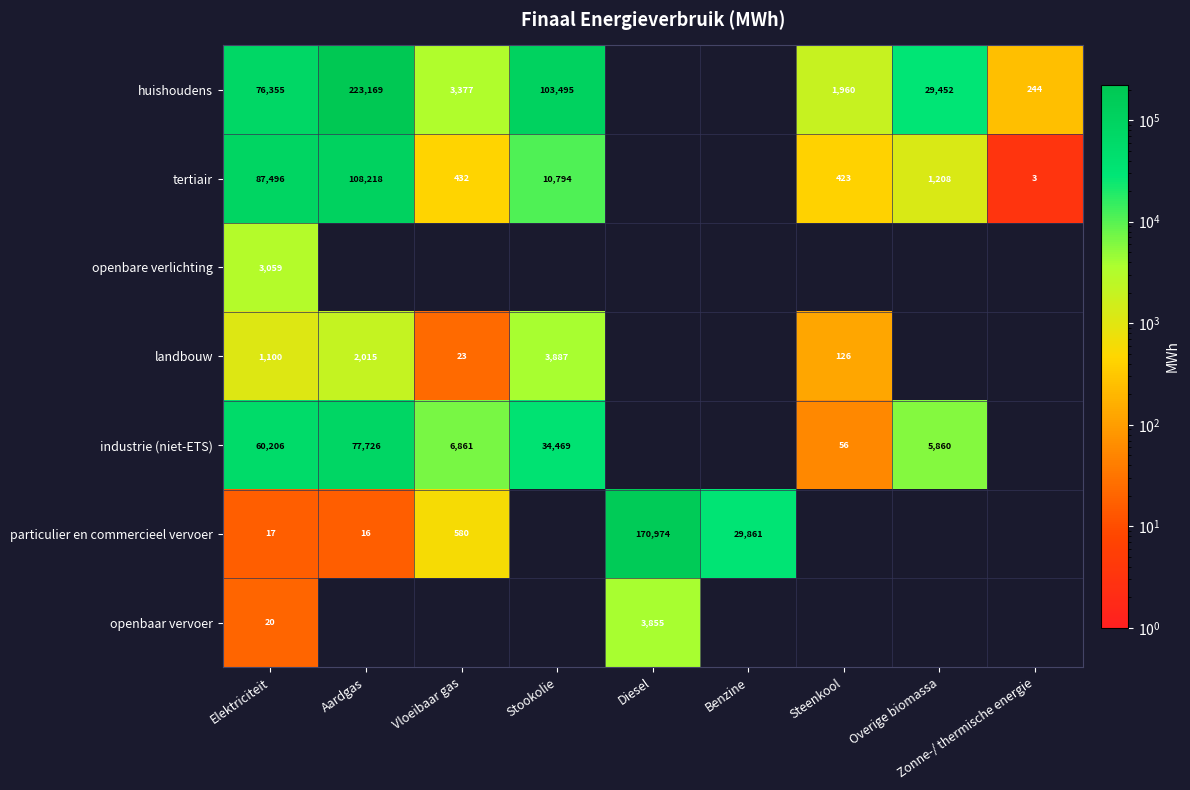

Is the value of industrie (niet-ETS) at Aardgas greater than the value of tertiair at Vloeibaar gas?

Yes